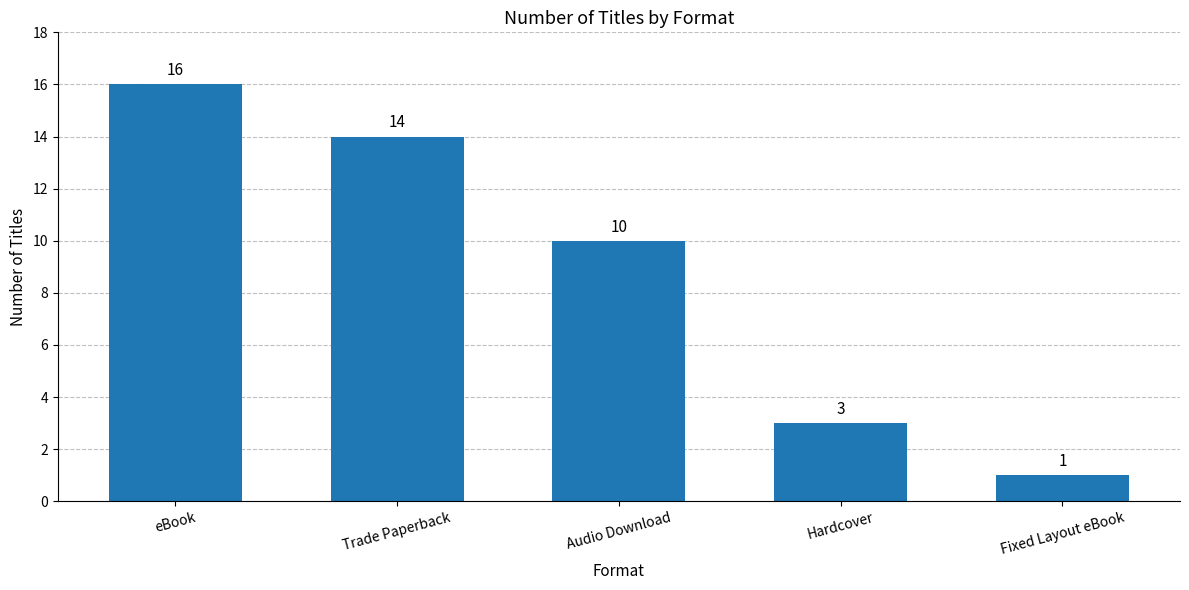

What is the minimum value shown in the chart?

1